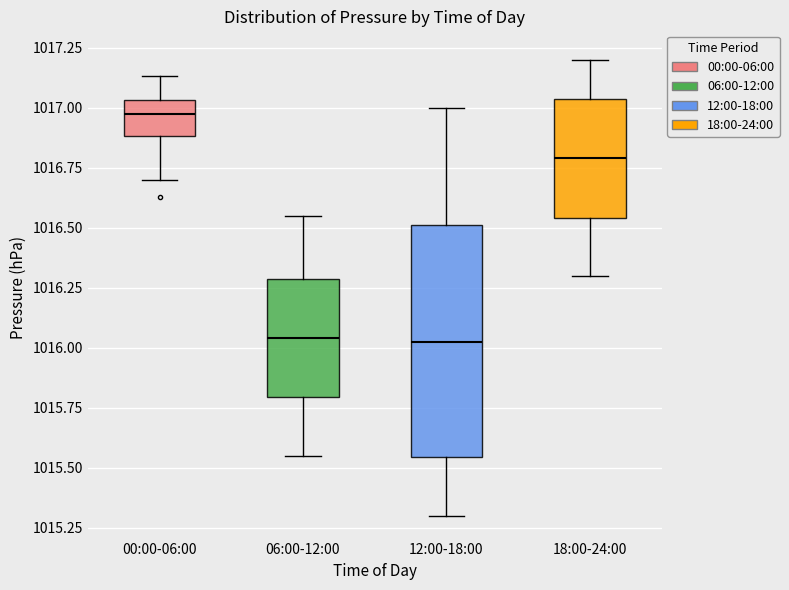

Where does the upper whisker of the box for 00:00-06:00 end on the y-axis? The values are not printed on the chart, so give them approximately, as read against the axis.

1017.15